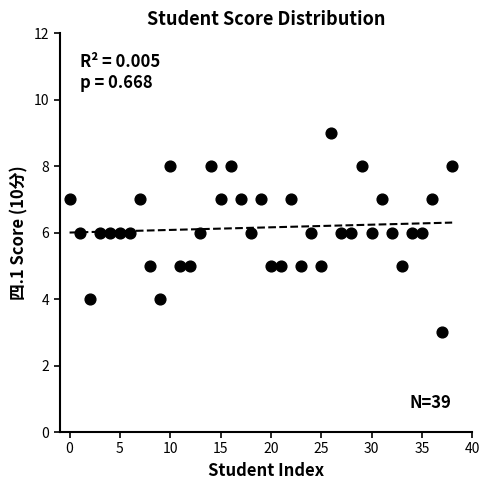

What is the range of Y values (max minus min)?

6